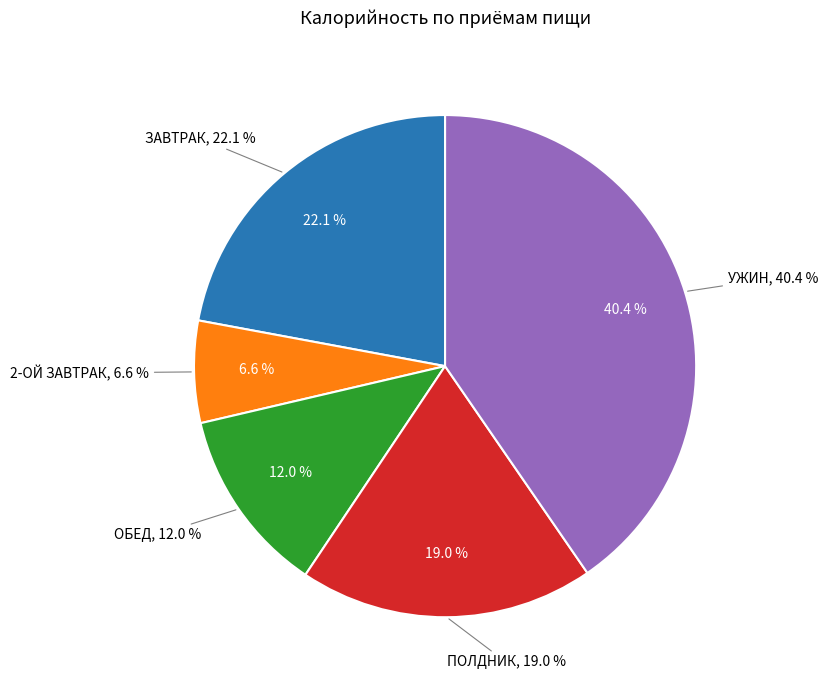

To the nearest percent, what portion does ПОЛДНИК represent?

19%